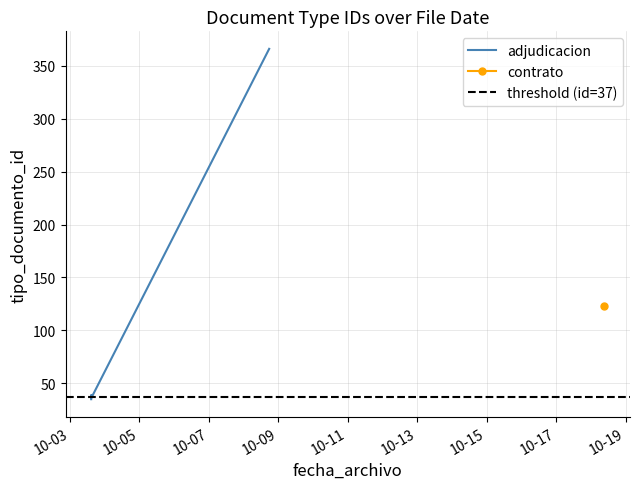

Read the value at 2019-10-03 14:50:31, to the nearest 50.

50